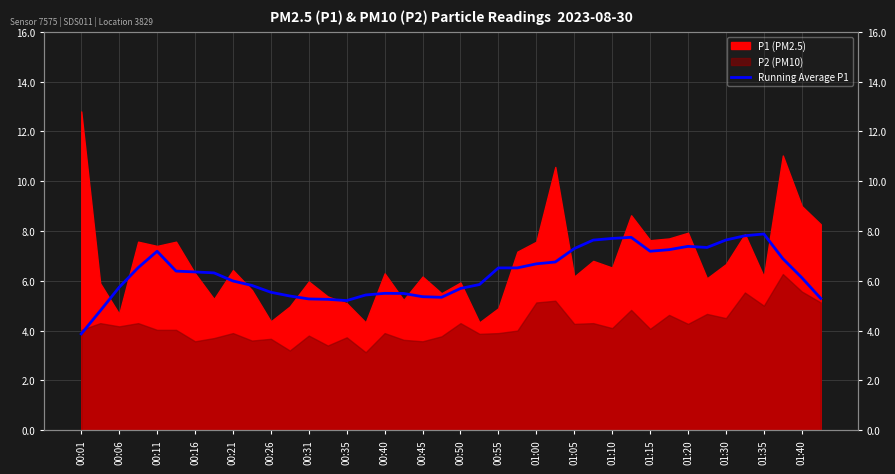

How many data points does each series have?

40